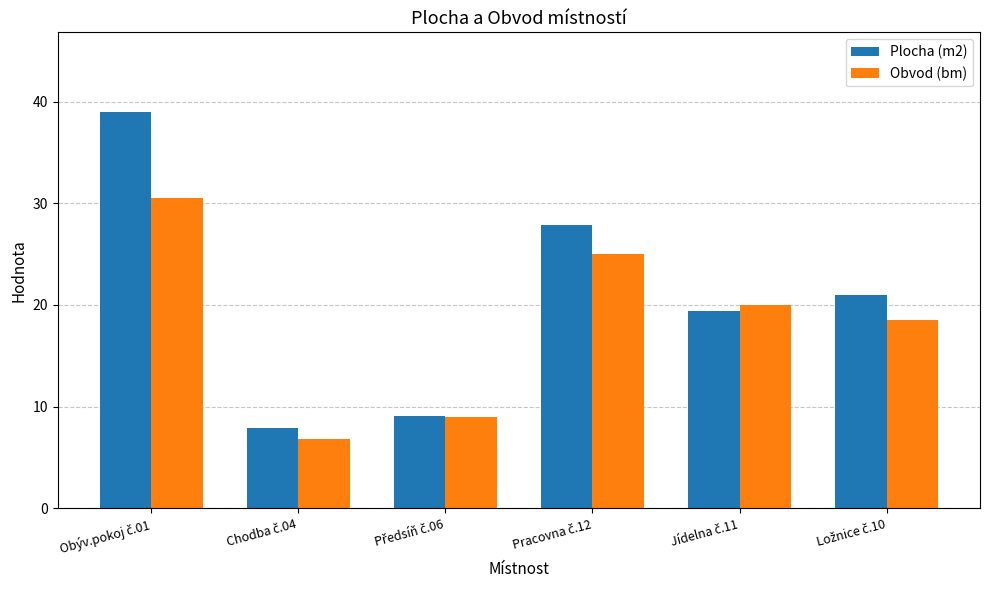

Which series has the largest total across all categories?

Plocha (m2)